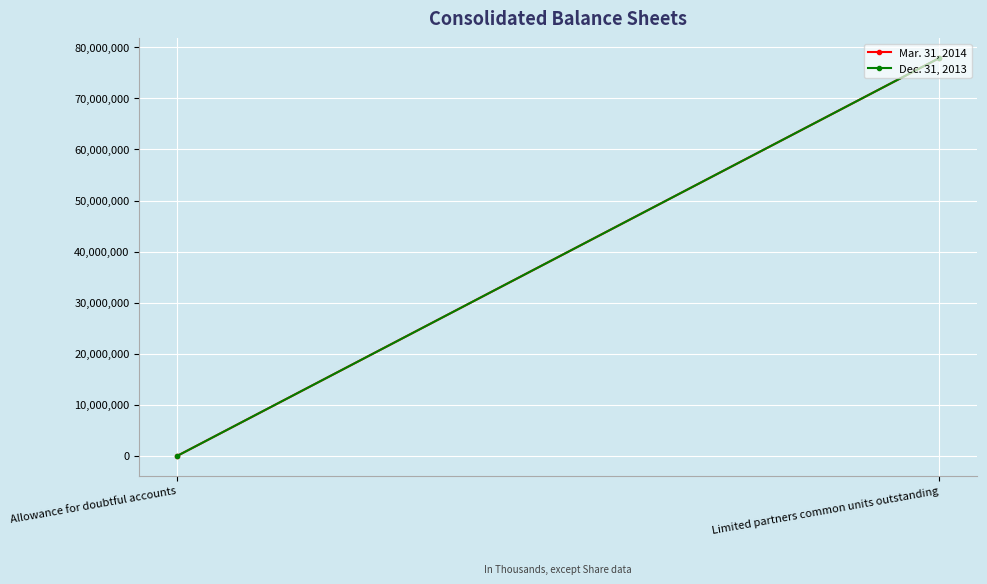

How many data points in Mar. 31, 2014 are less than 77886078?

1